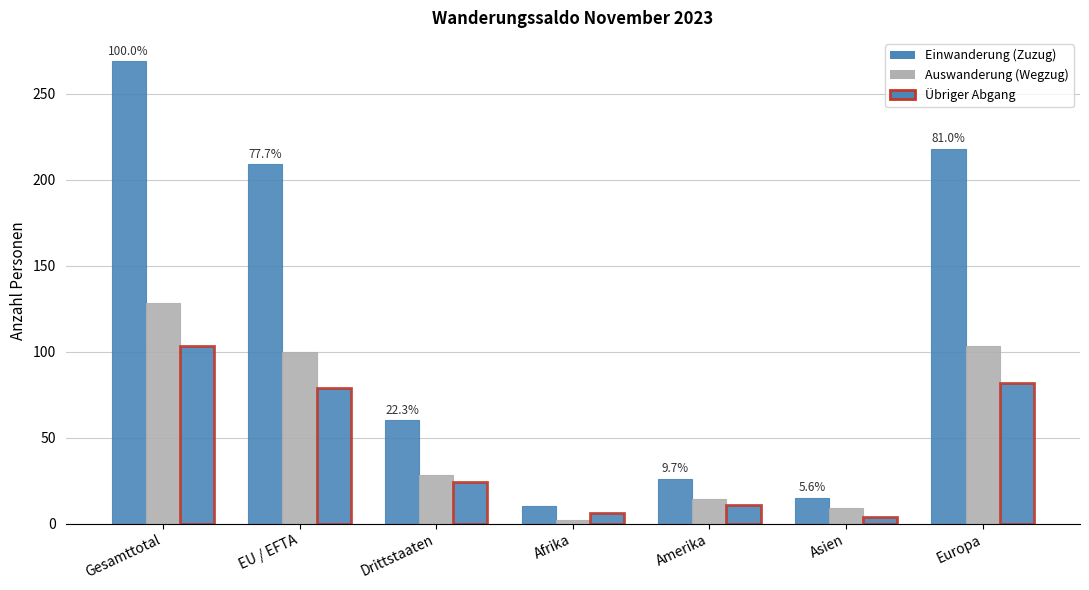

How many categories are shown in the chart?

7